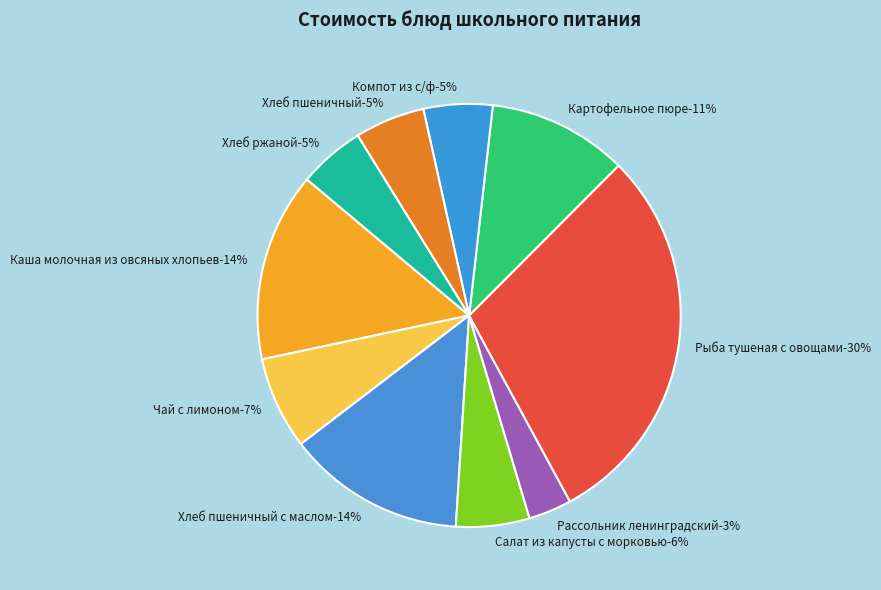

True or false: Хлеб ржаной accounts for 5% of the total.

True